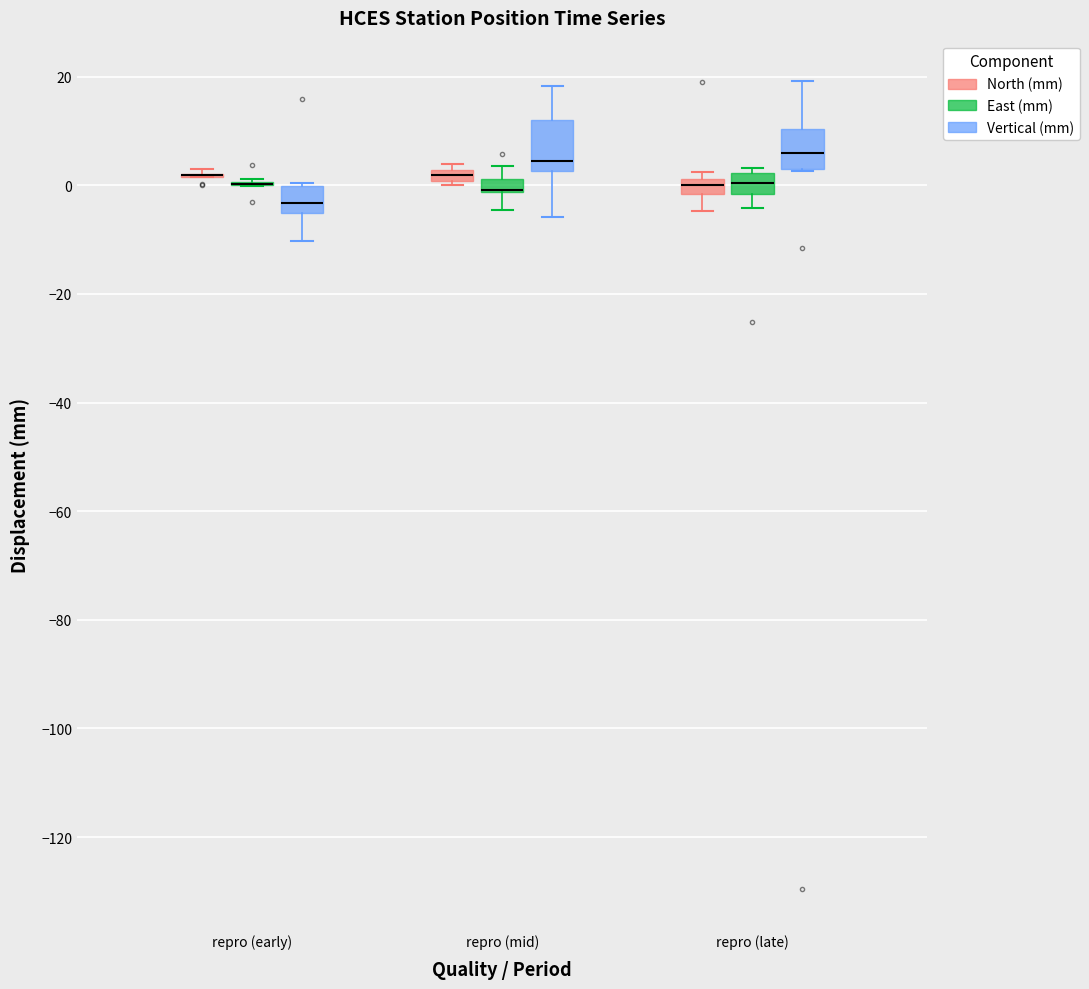

Which box is the tallest, from its lower edge to its upper edge?

repro (mid) (Vertical (mm))